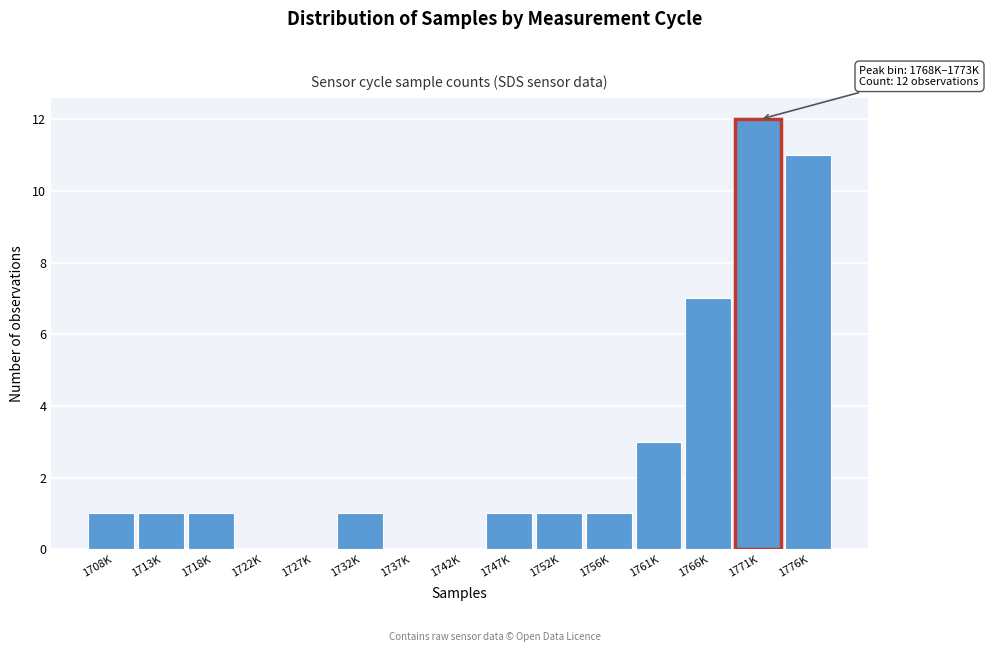

Reading left to right, extract all data points from this chart.

1708K=1	1713K=1	1718K=1	1722K=0	1727K=0	1732K=1	1737K=0	1742K=0	1747K=1	1752K=1	1756K=1	1761K=3	1766K=7	1771K=12	1776K=11